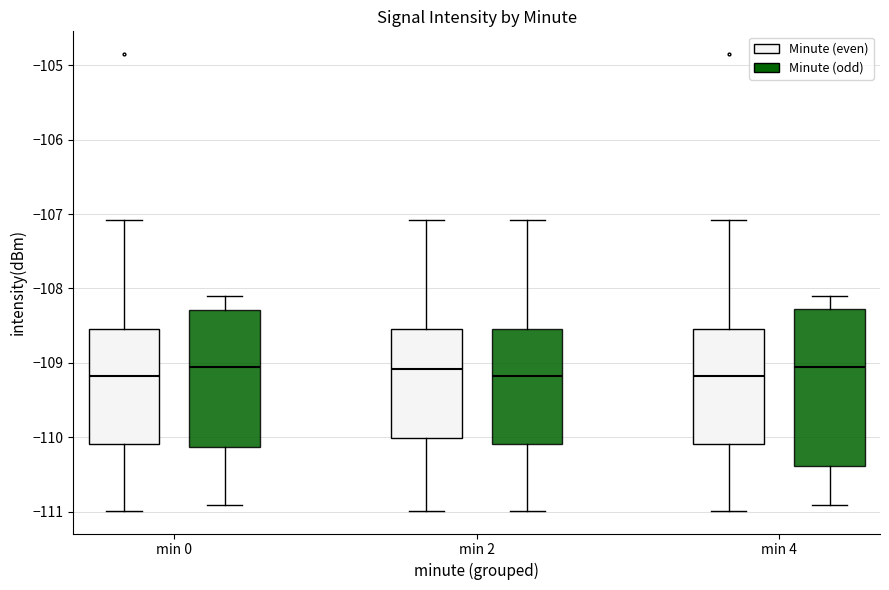

Where does the lower whisker of the box for min 4 (Minute (even)) end on the y-axis? The values are not printed on the chart, so give them approximately, as read against the axis.

-111.0